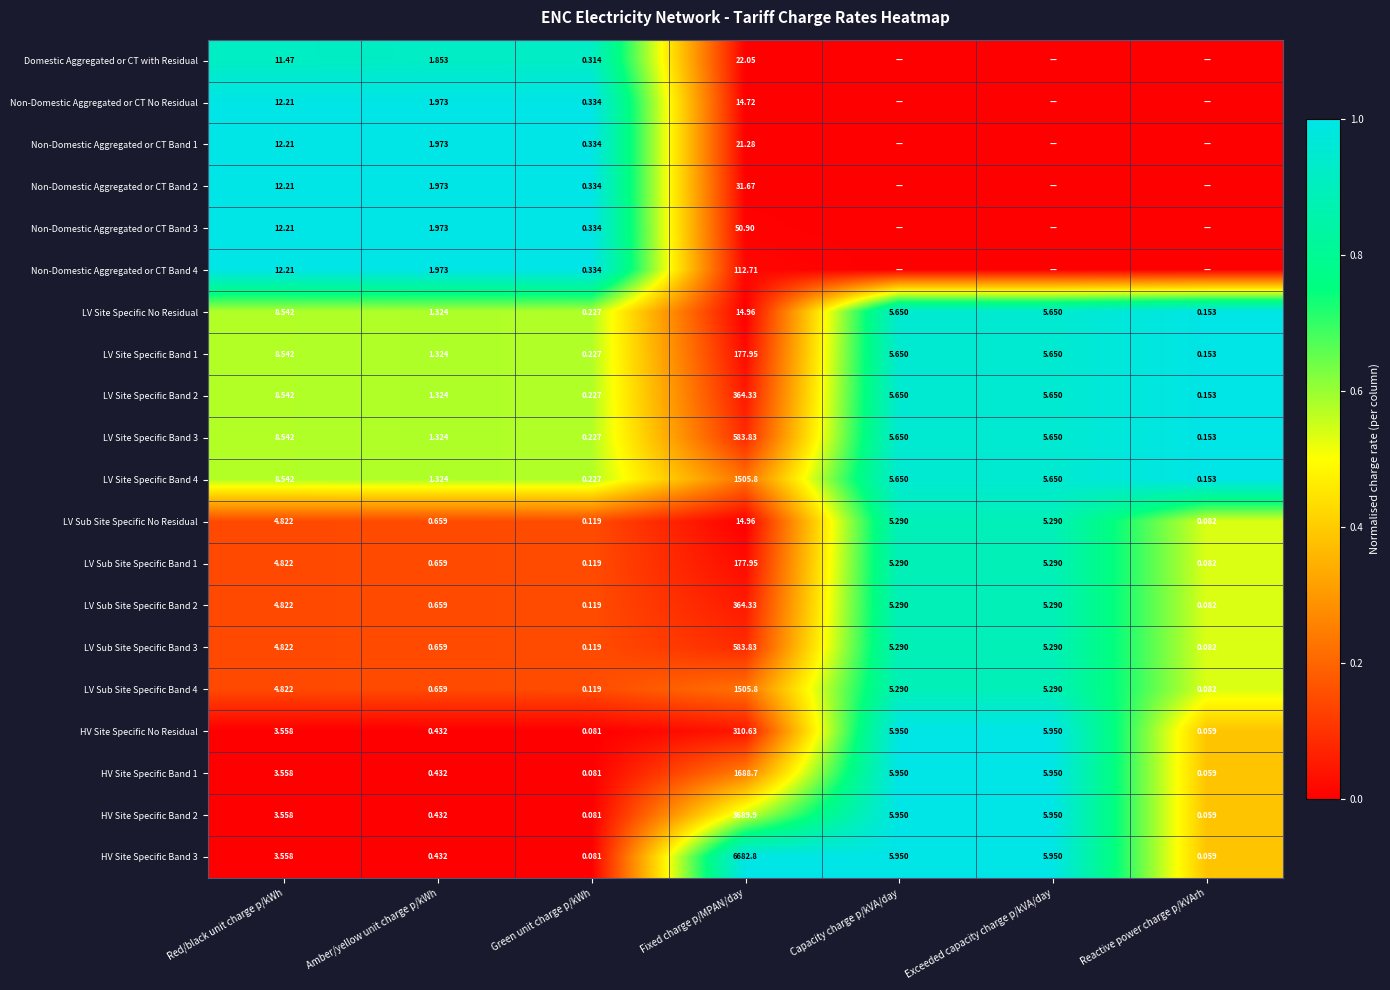

Is the value of LV Site Specific Band 2 at Capacity charge p/kVA/day greater than the value of LV Sub Site Specific Band 2 at Amber/yellow unit charge p/kWh?

Yes